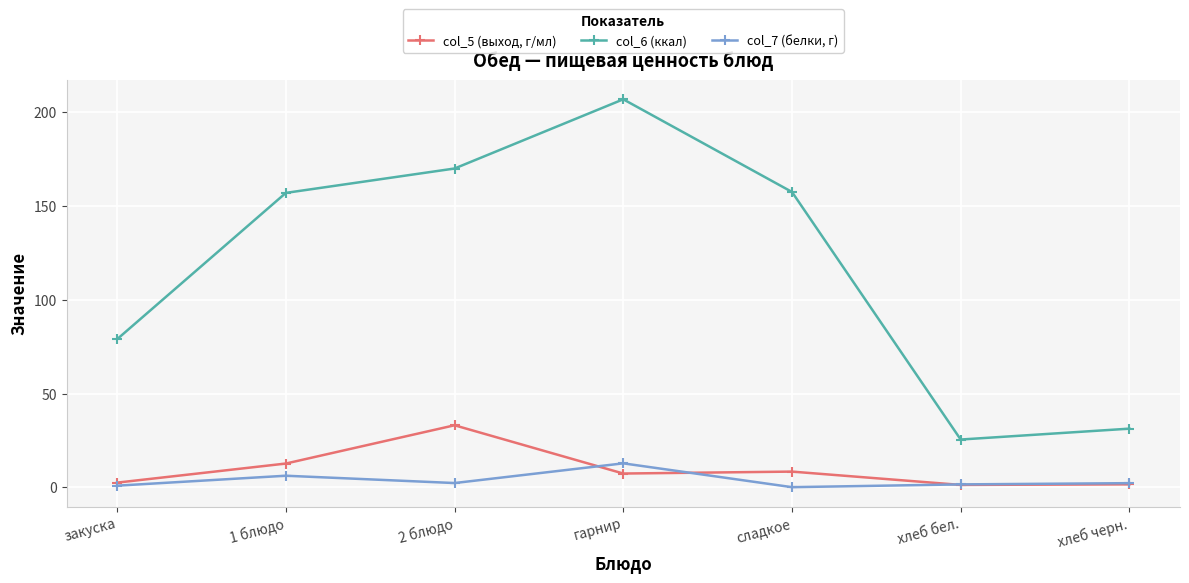

What is the spread (max minus min) of values at 1 блюдо?

150.8